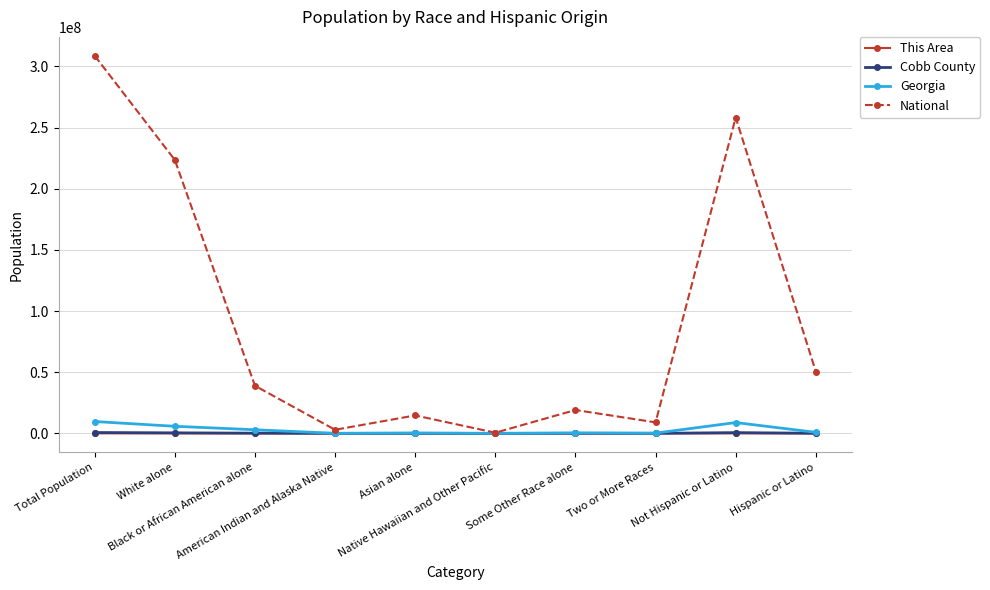

What is the highest value of the National series?

308745538